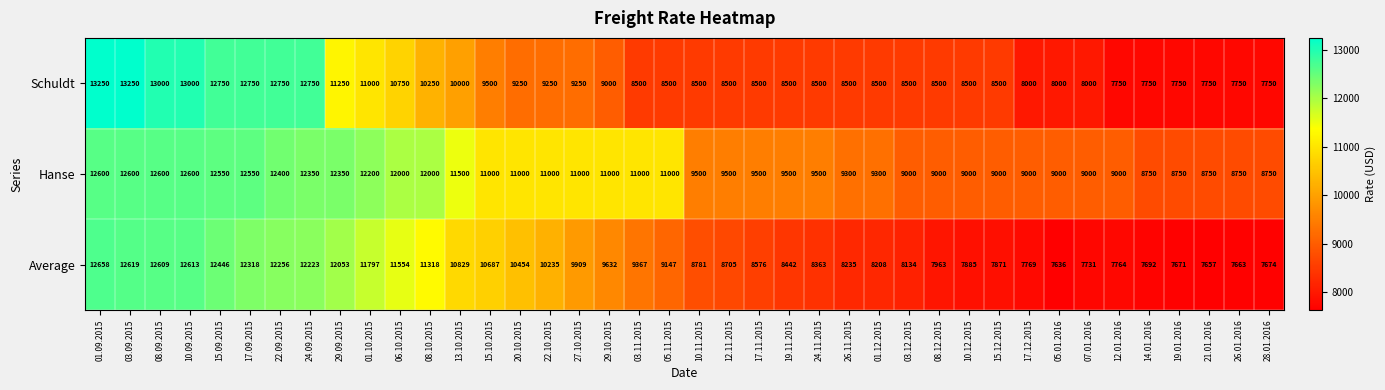

True or false: Schuldt has a value of 8500 at 19.11.2015.

True